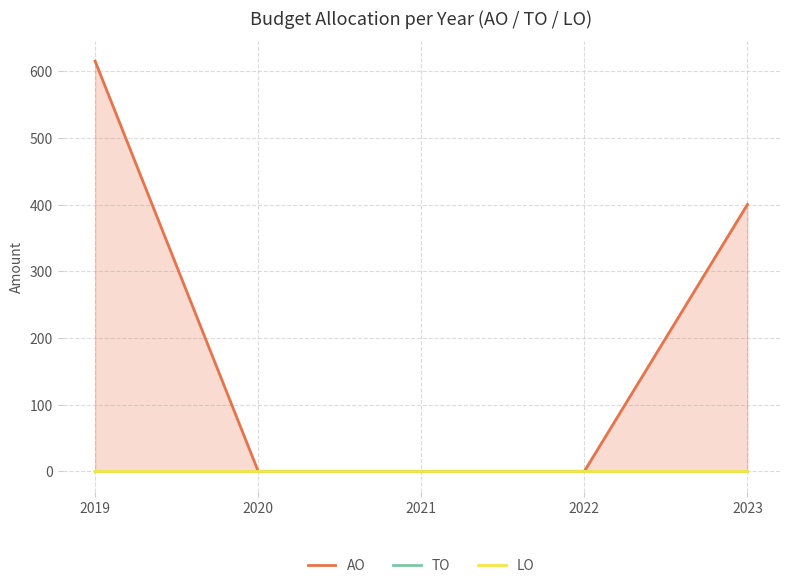

True or false: AO has a value of 137 at 2023.

False